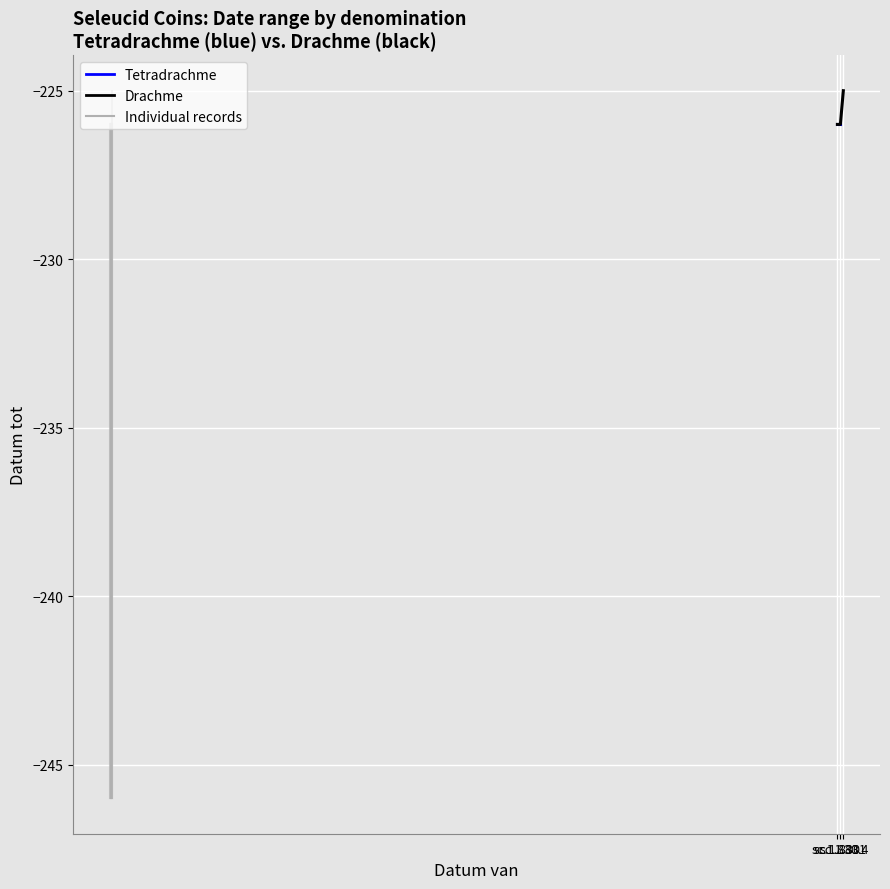

Which label corresponds to the largest value in the chart?

sc.1.831.5